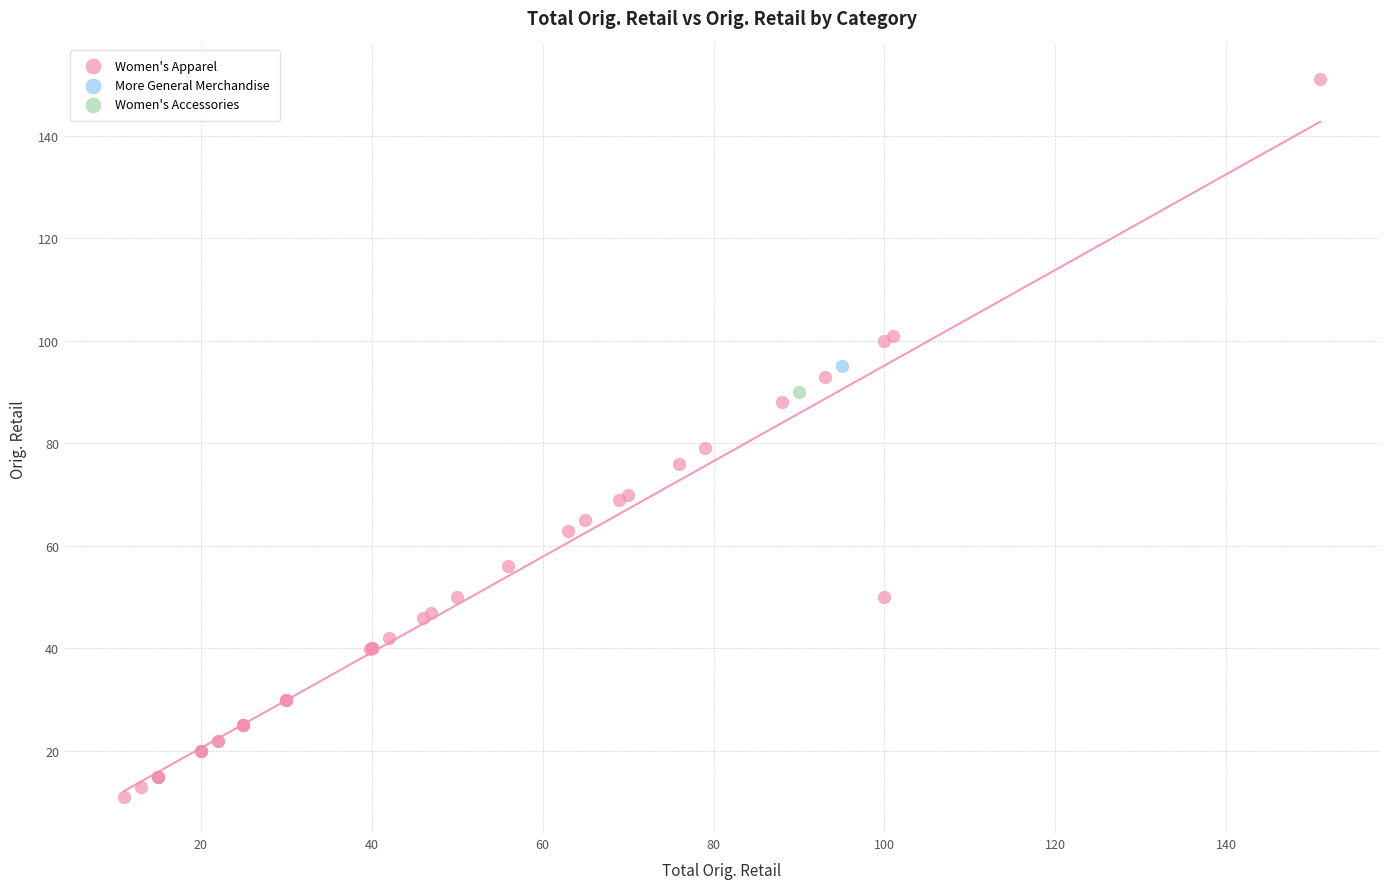

What are all the series names shown in the legend?

Women's Apparel, More General Merchandise, Women's Accessories